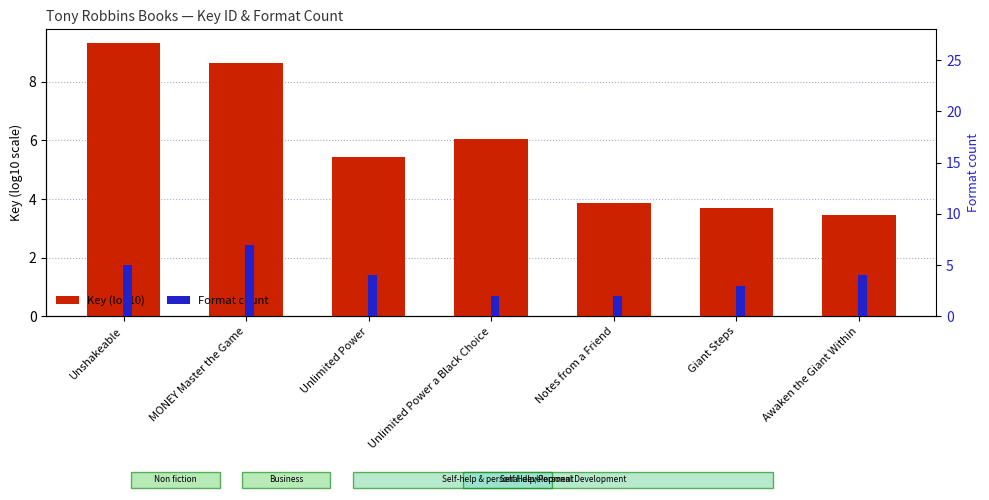

What is the sum of all Key (log10) values?

40.4